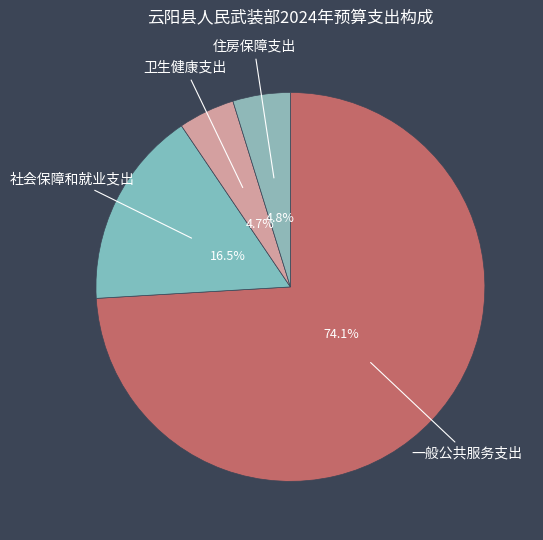

Approximately how many times larger is the value at 住房保障支出 compared to 一般公共服务支出?

0.1